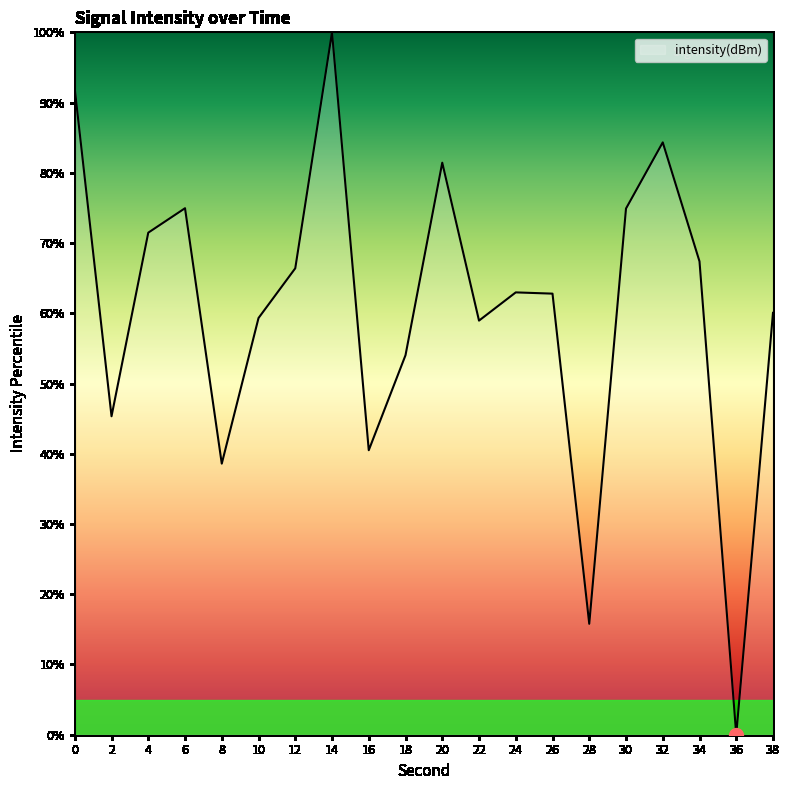

How many lines are shown in the chart?

1